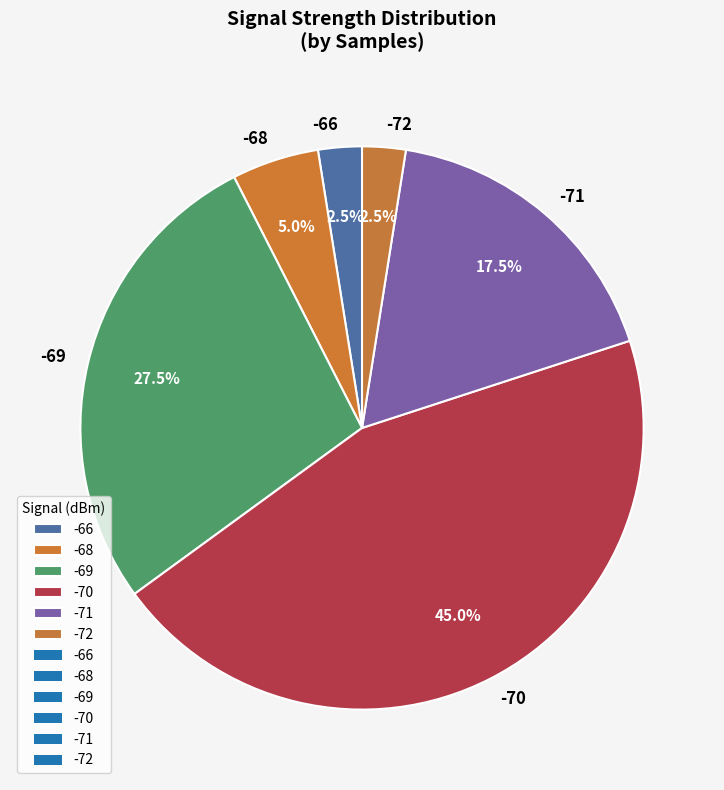

Is there a majority slice in this chart?

No